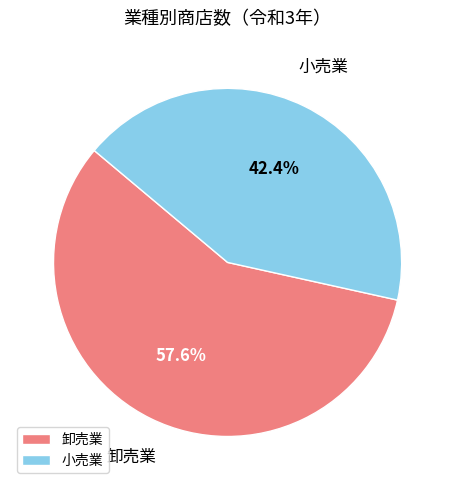

To the nearest percent, what percentage of the pie is 小売業?

42%